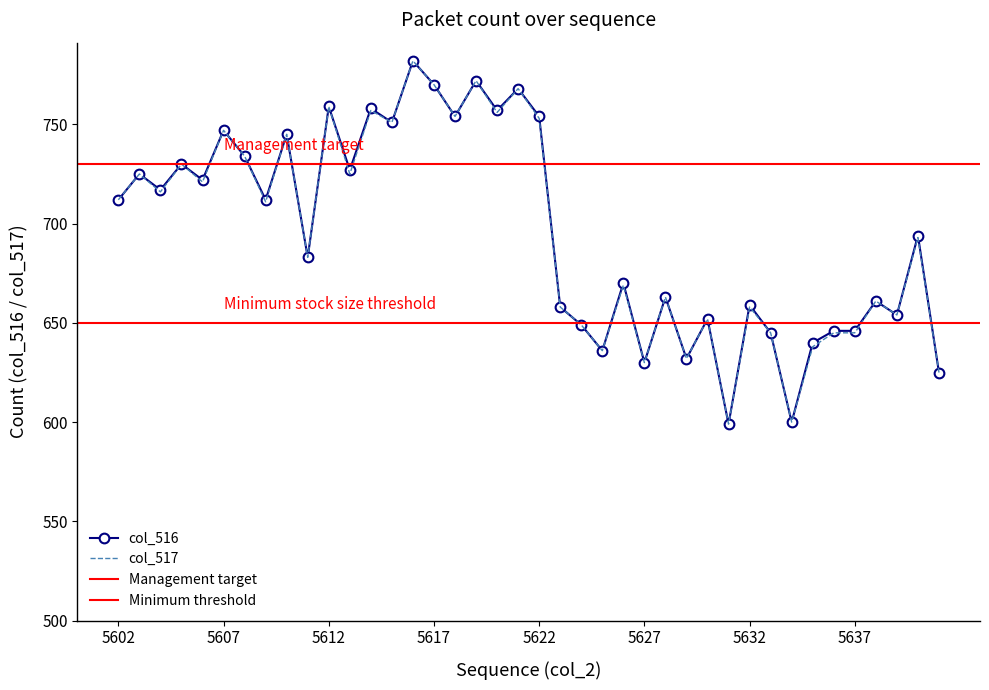

Is the value of col_516 at 5616 greater than the value of col_517 at 5623?

Yes